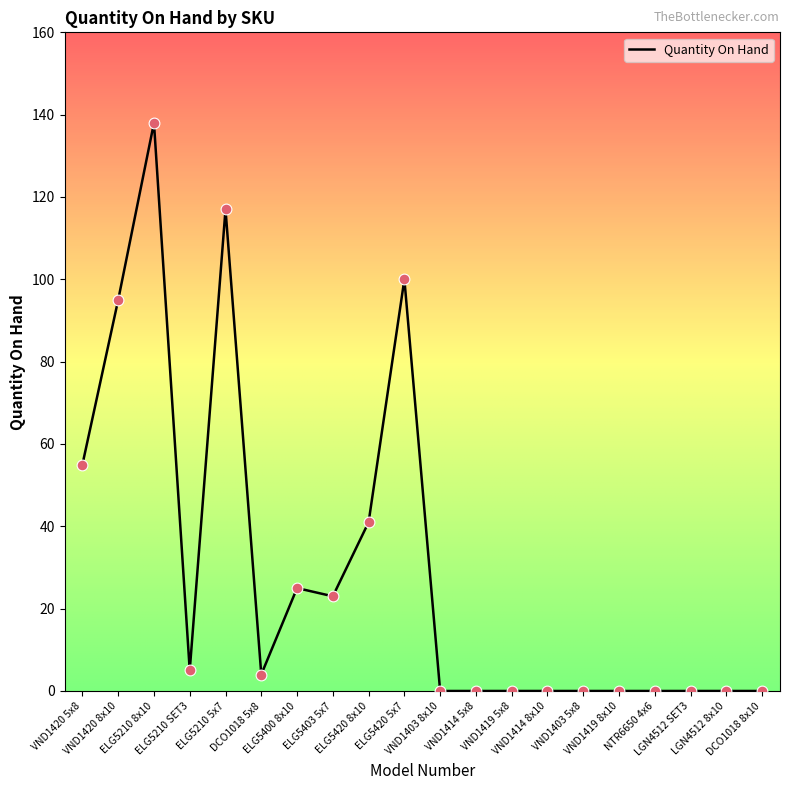

Which has a higher value, DCO1018 5x8 or VND1420 8x10?

VND1420 8x10